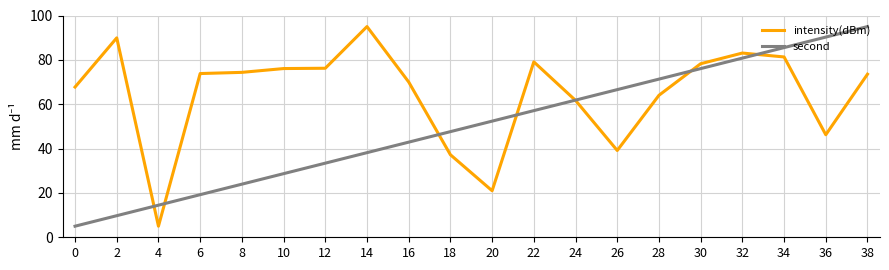

What is the smallest value displayed?

5.0